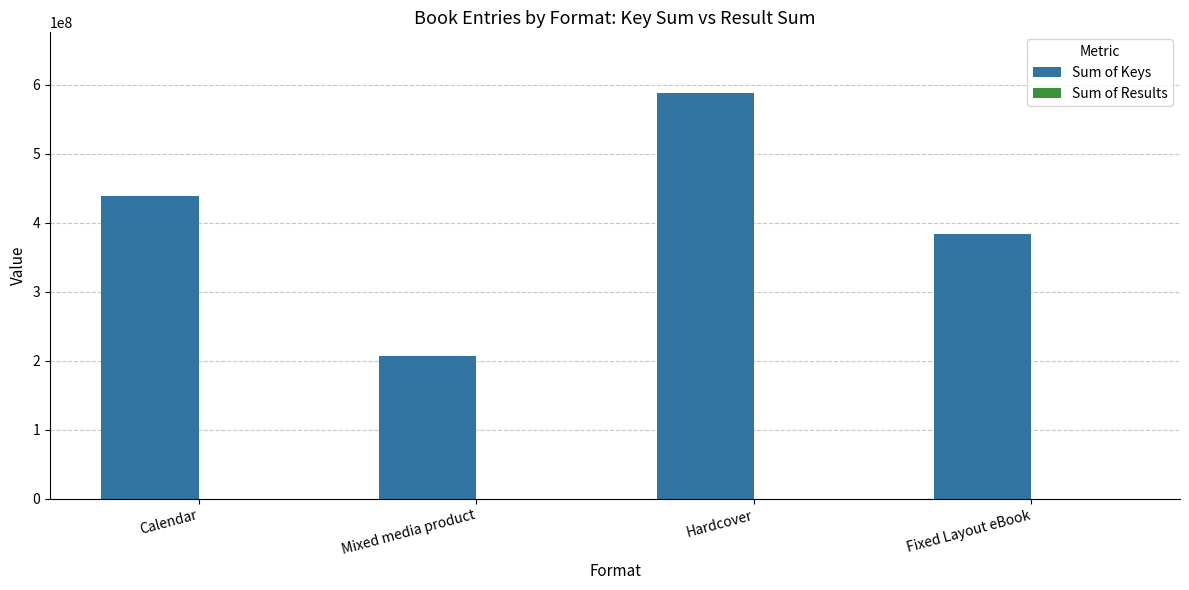

Which series has the largest total across all categories?

Sum of Keys